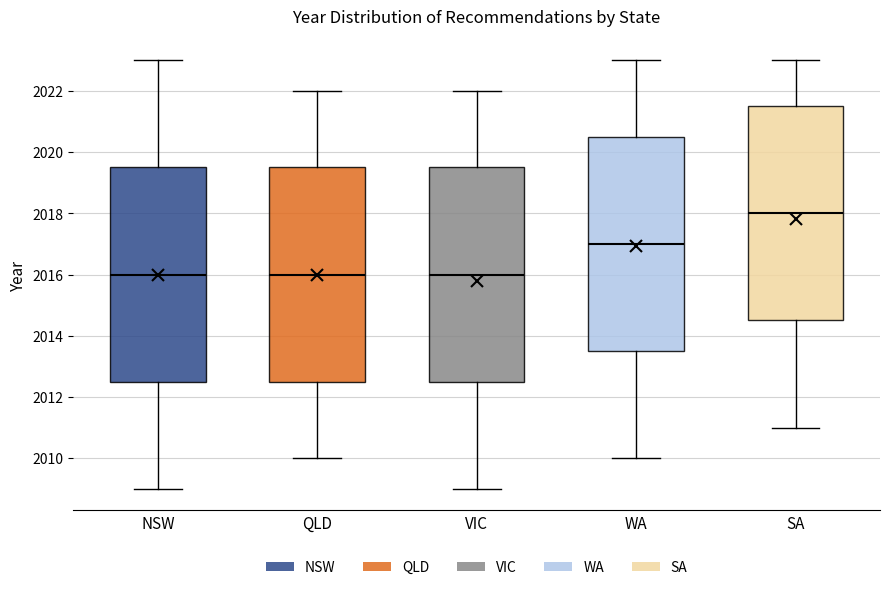

Reading left to right, read every box against the y-axis: the position of its median line, the range the box covers, and the ends of its whiskers. The values are not printed on the chart, so give them approximately, as read against the axis.

NSW: median 2016.0, box 2012.6 to 2019.6, whiskers 2009.0 to 2023.0
QLD: median 2016.0, box 2012.6 to 2019.6, whiskers 2010.0 to 2022.0
VIC: median 2016.0, box 2012.6 to 2019.6, whiskers 2009.0 to 2022.0
WA: median 2017.0, box 2013.6 to 2020.6, whiskers 2010.0 to 2023.0
SA: median 2018.0, box 2014.6 to 2021.6, whiskers 2011.0 to 2023.0